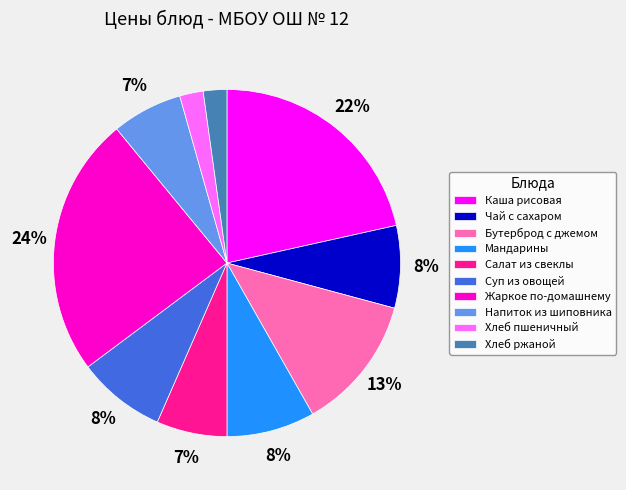

What percentage is the Суп из овощей slice, to the nearest percent?

8%